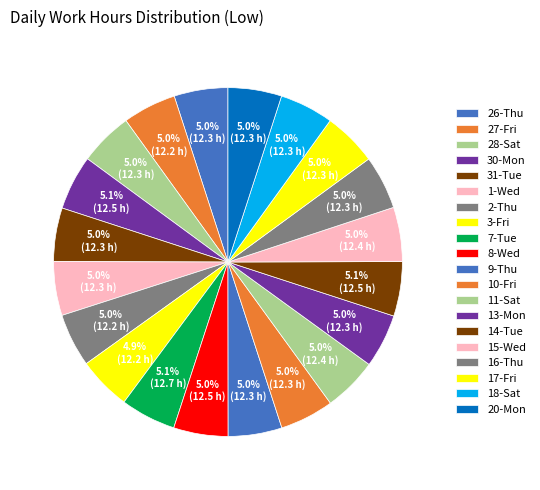

How many slices are in this pie chart?

20